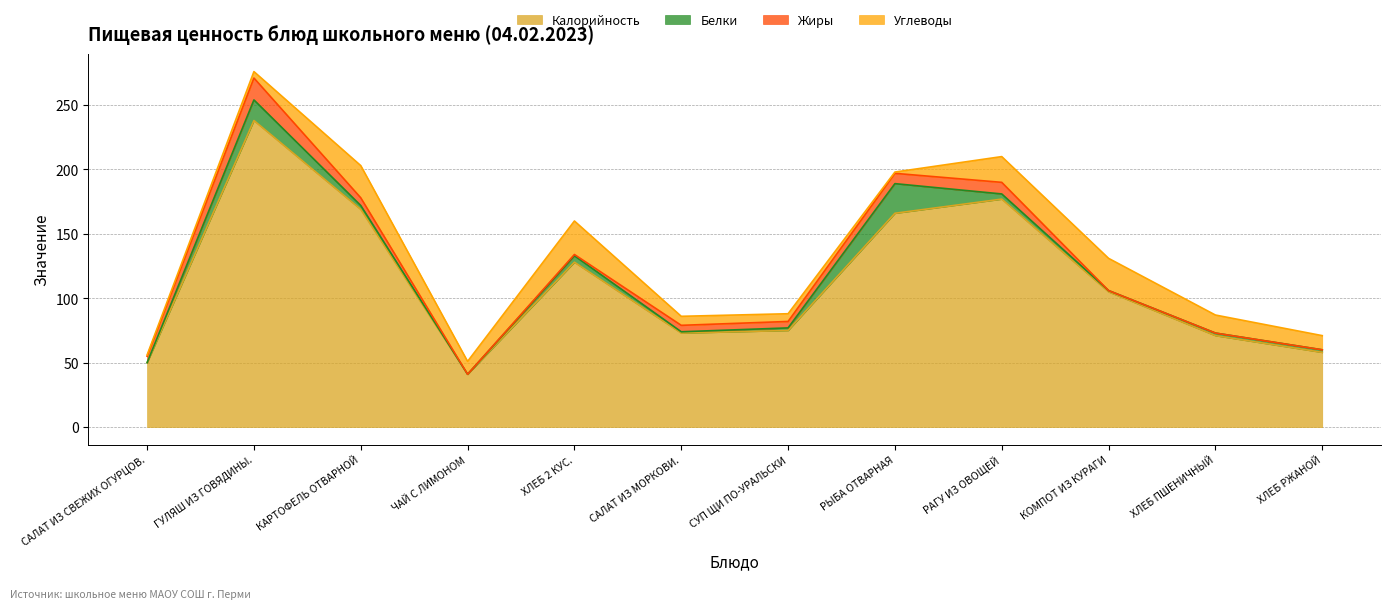

What is the difference between the second highest and minimum values in the Калорийность series?

136